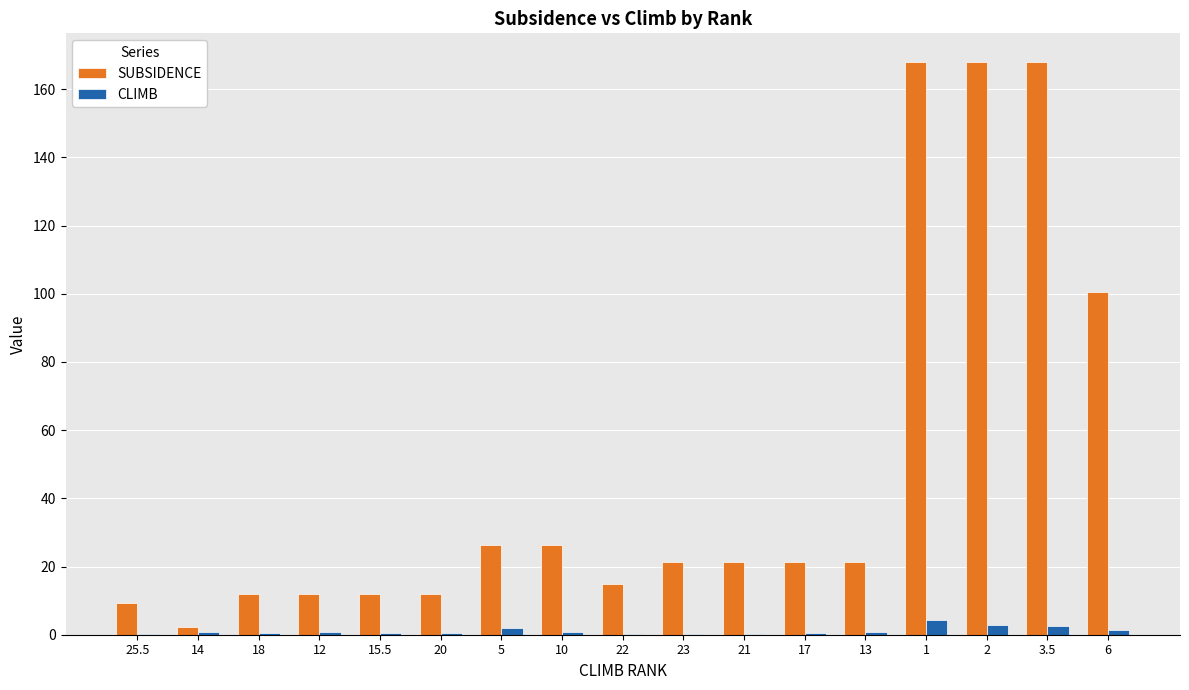

What is the maximum value for SUBSIDENCE?

168.0